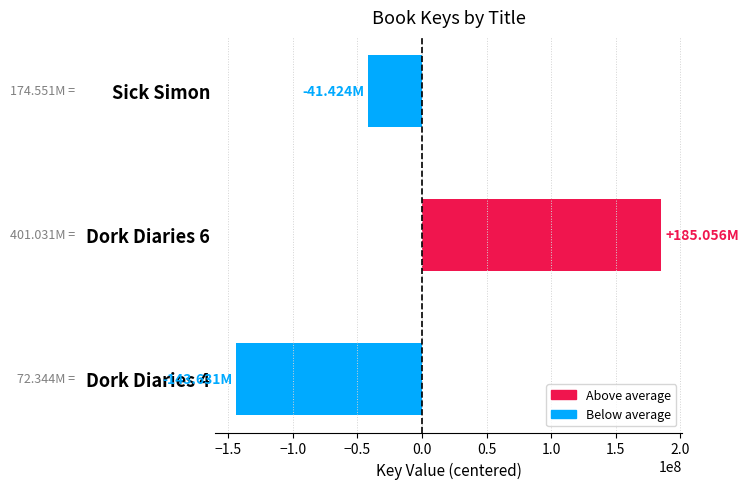

Where is the data nearest to the value 20712194?

Sick Simon